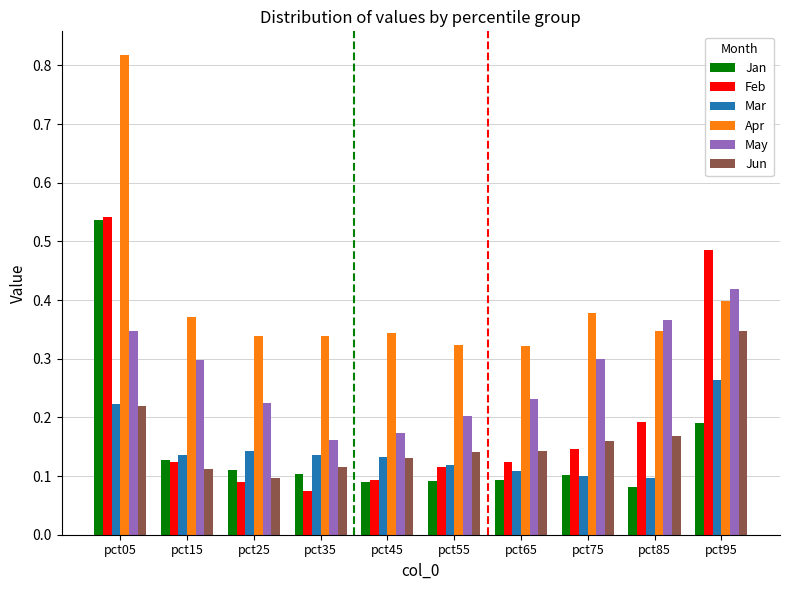

Count the number of data series in this chart.

6